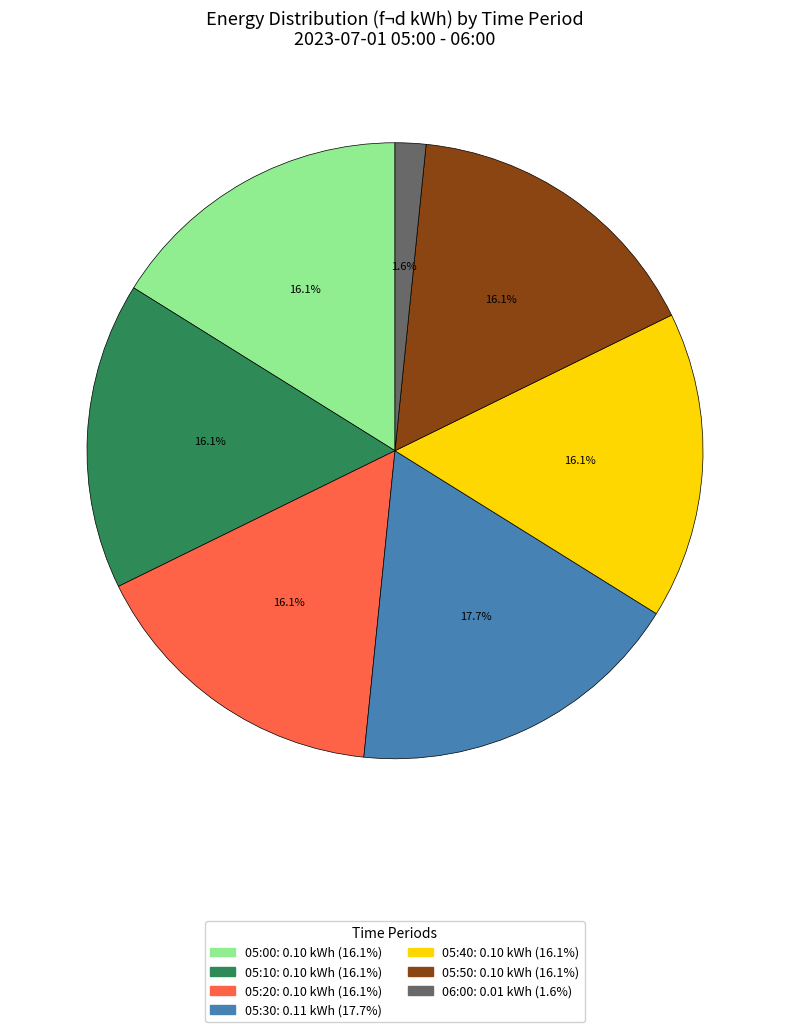

Does any single category account for the majority?

No